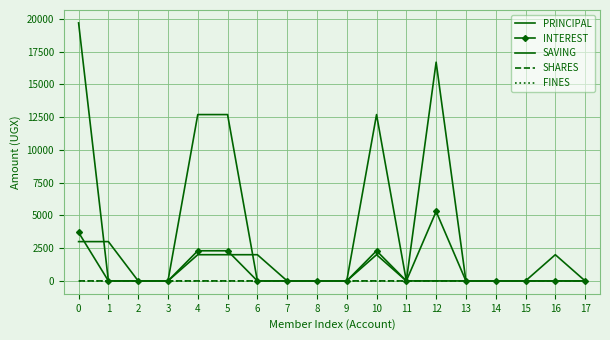

Count the number of categories in the chart.

18